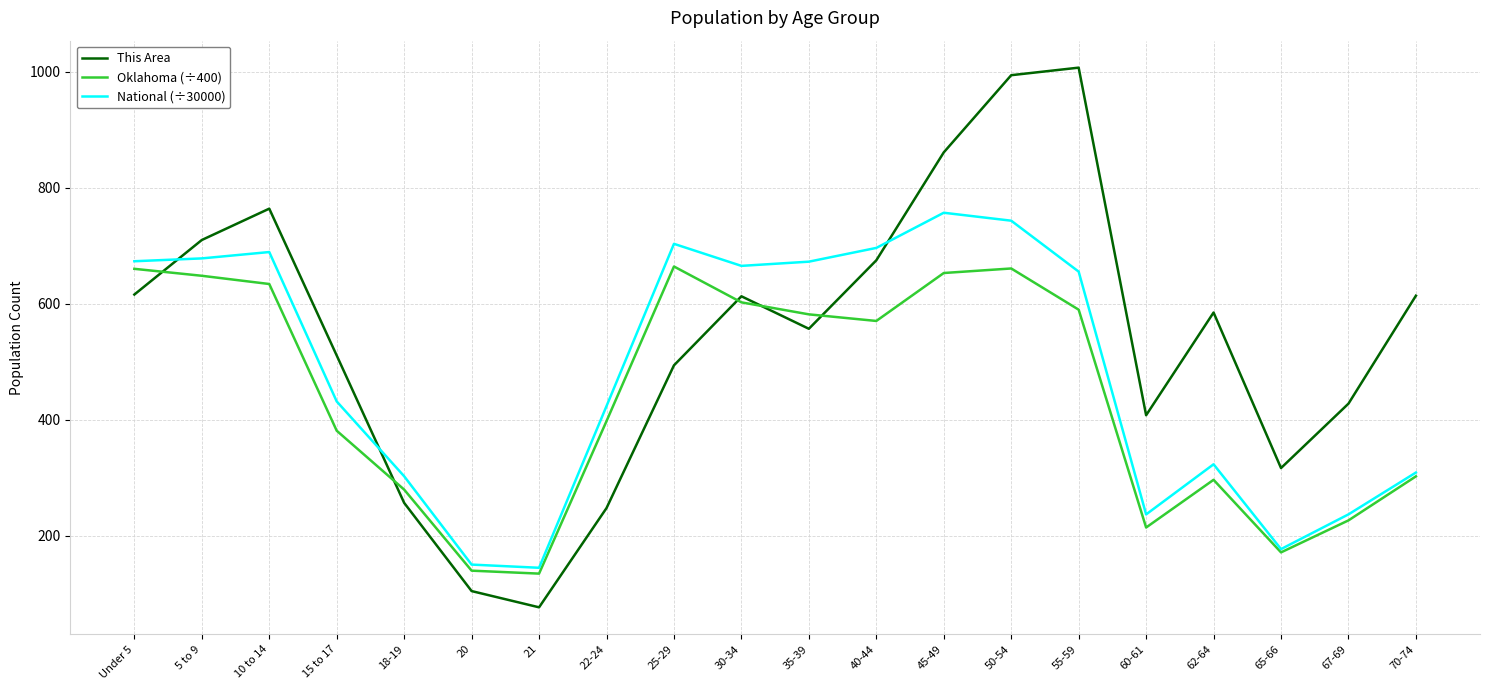

True or false: National (÷30000) has a value of 384.7 at 60-61.

False